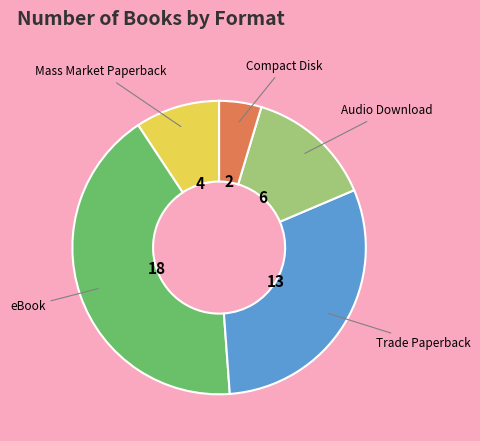

Is there any slice that represents more than half of the pie?

No